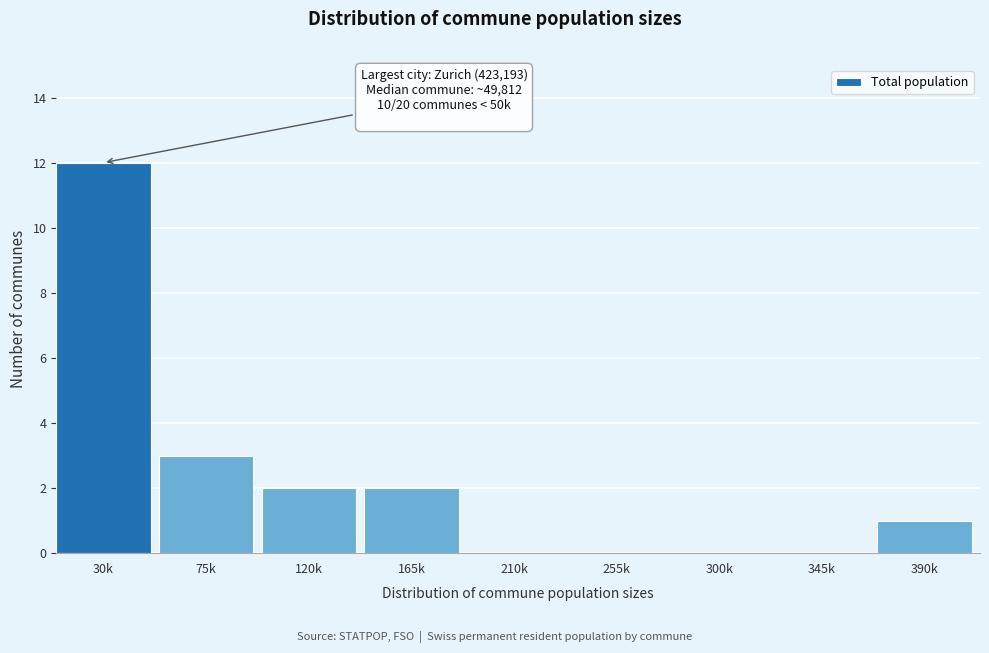

Reading left to right, list all the values displayed in this chart.

30k=12	75k=3	120k=2	165k=2	210k=0	255k=0	300k=0	345k=0	390k=1